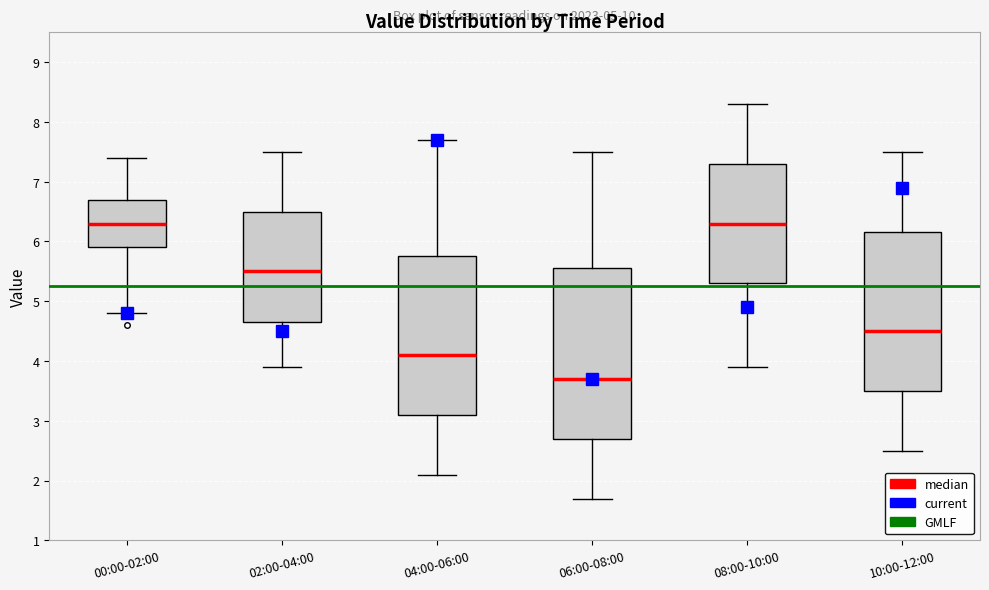

Reading left to right, transcribe this box plot: for each box, give where its median line is, the range the box spans, and where its two whiskers end, as read against the y-axis. The values are not printed on the chart, so give them approximately, as read against the axis.

00:00-02:00: median 6.3, box 5.9 to 6.7, whiskers 4.8 to 7.4
02:00-04:00: median 5.5, box 4.7 to 6.5, whiskers 3.9 to 7.5
04:00-06:00: median 4.1, box 3.1 to 5.8, whiskers 2.1 to 7.7
06:00-08:00: median 3.7, box 2.7 to 5.6, whiskers 1.7 to 7.5
08:00-10:00: median 6.3, box 5.3 to 7.3, whiskers 3.9 to 8.3
10:00-12:00: median 4.5, box 3.5 to 6.2, whiskers 2.5 to 7.5